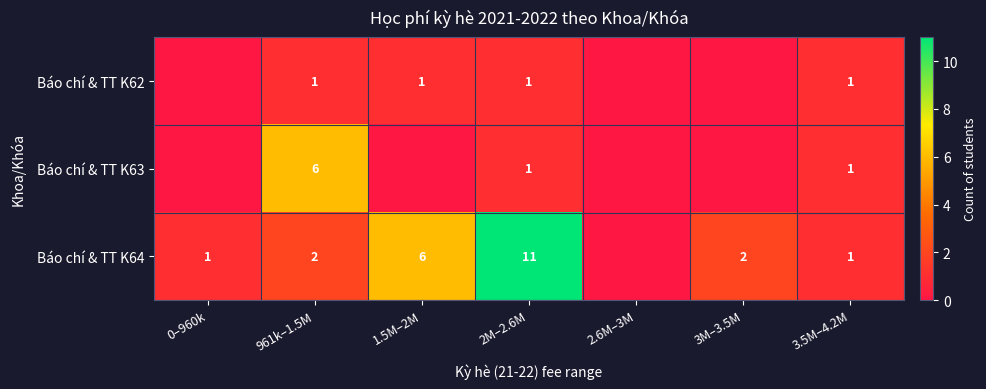

Count the number of categories in the chart.

7